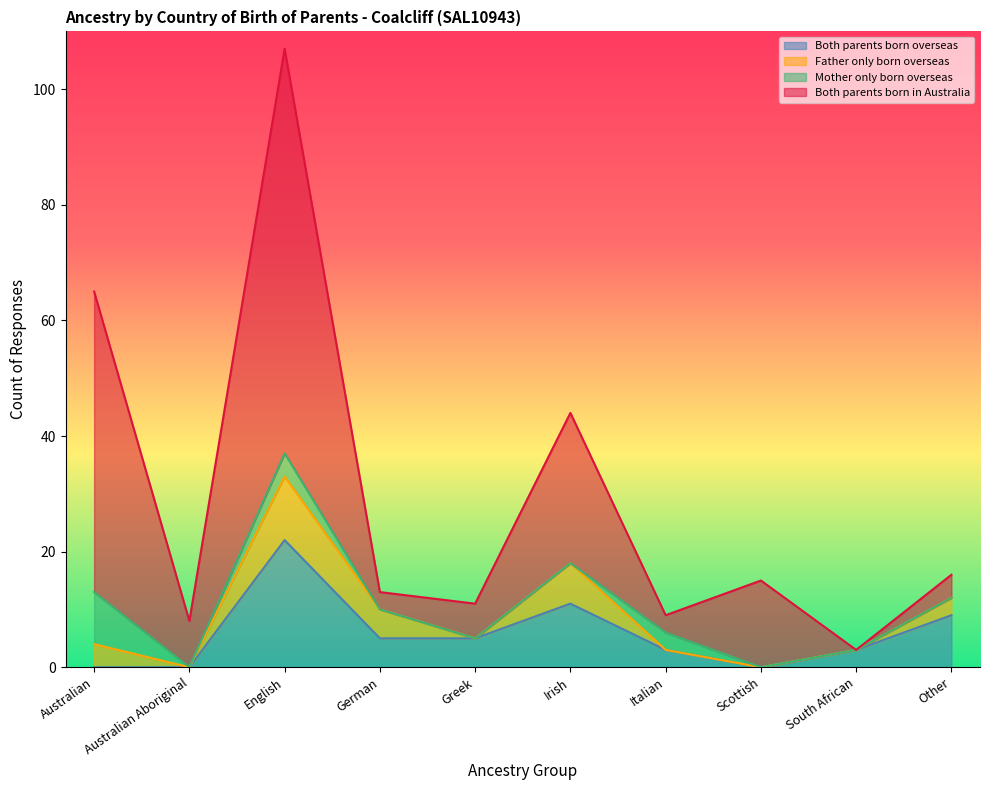

What is the total value across all series at South African?

3